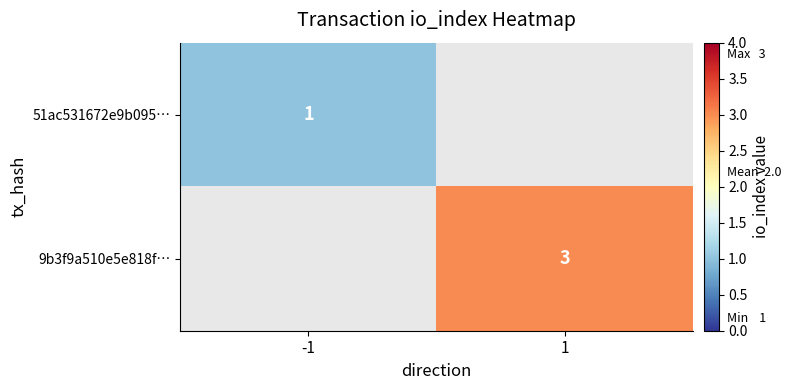

True or false: 9b3f9a510e5e818f… has a value of 5 at 1.

False